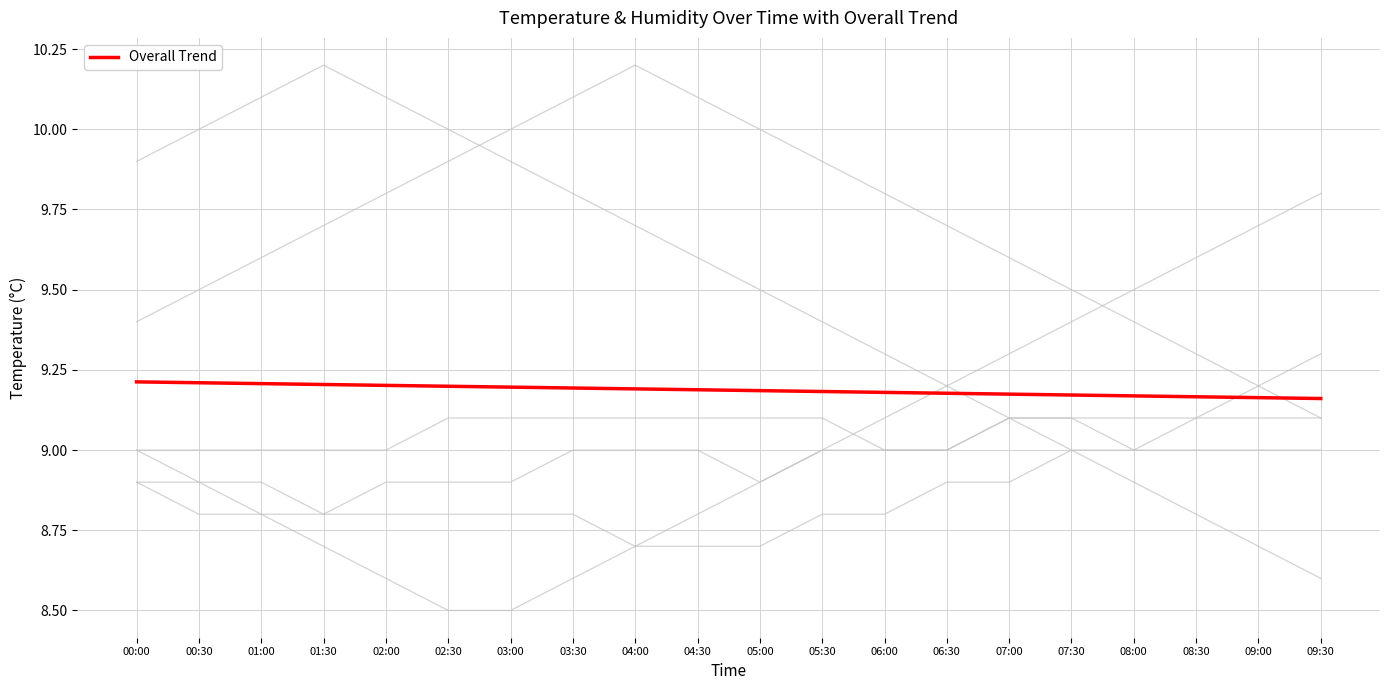

Read the value at 03:00.

9.2